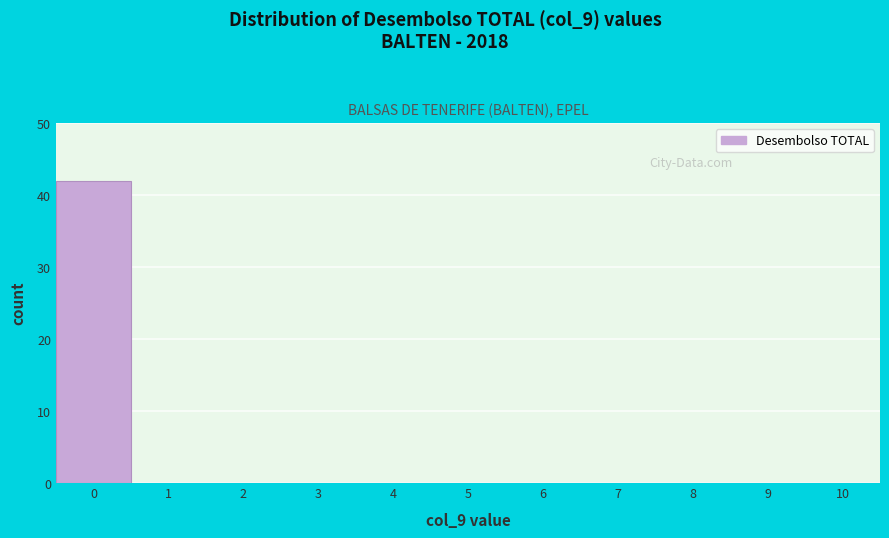

Reading left to right, what are all the values shown in this chart?

0=42	1=0	2=0	3=0	4=0	5=0	6=0	7=0	8=0	9=0	10=0